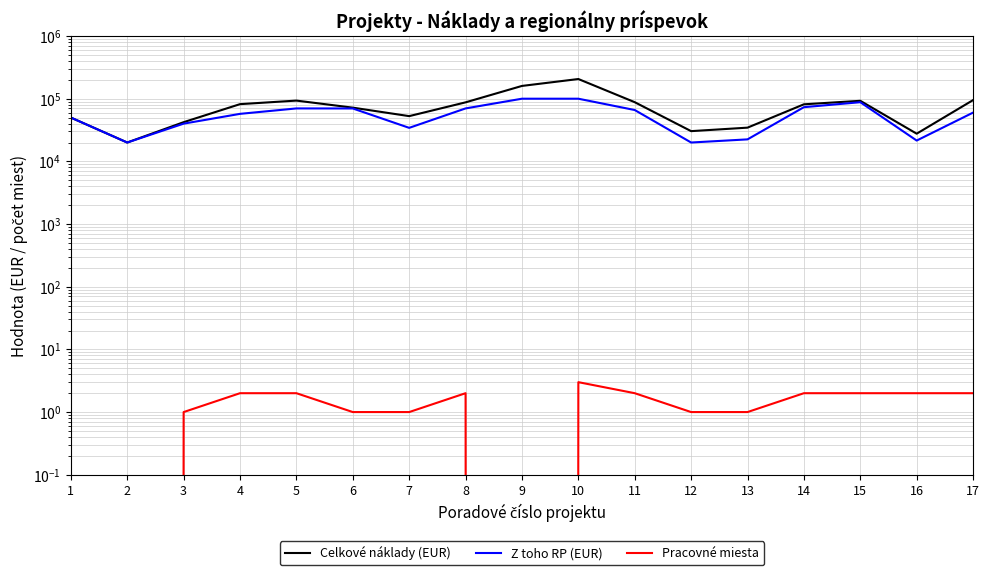

What is the value of the Celkové náklady (EUR) point at the 15th from the left?

92596.6